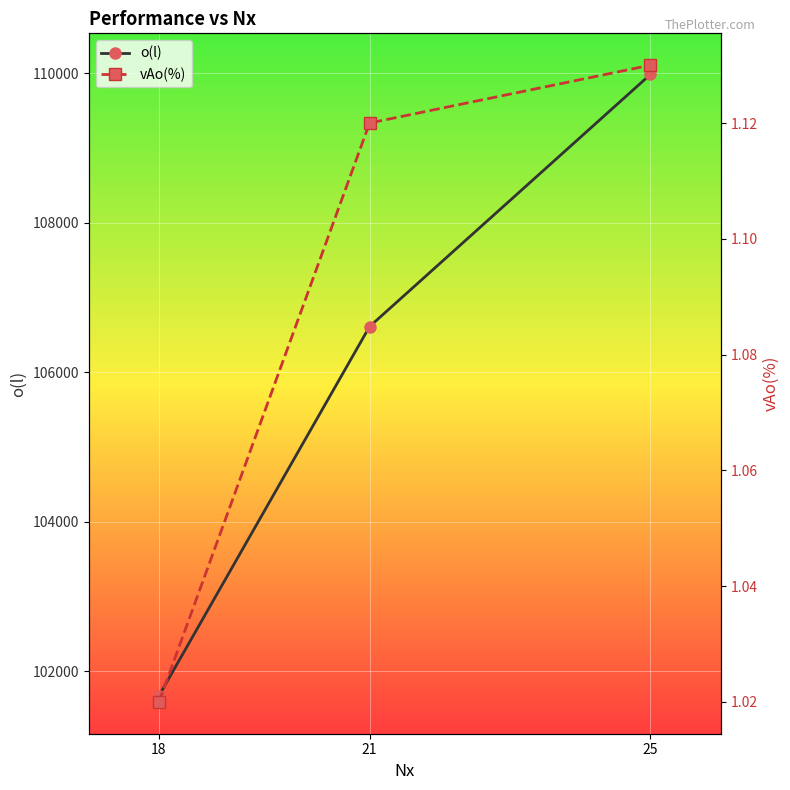

Reading right to left, transcribe all the data shown in this chart.

o(l): 25=109986.0	21=106613.0	18=101674.0
vAo(%): 25=1.1	21=1.1	18=1.0